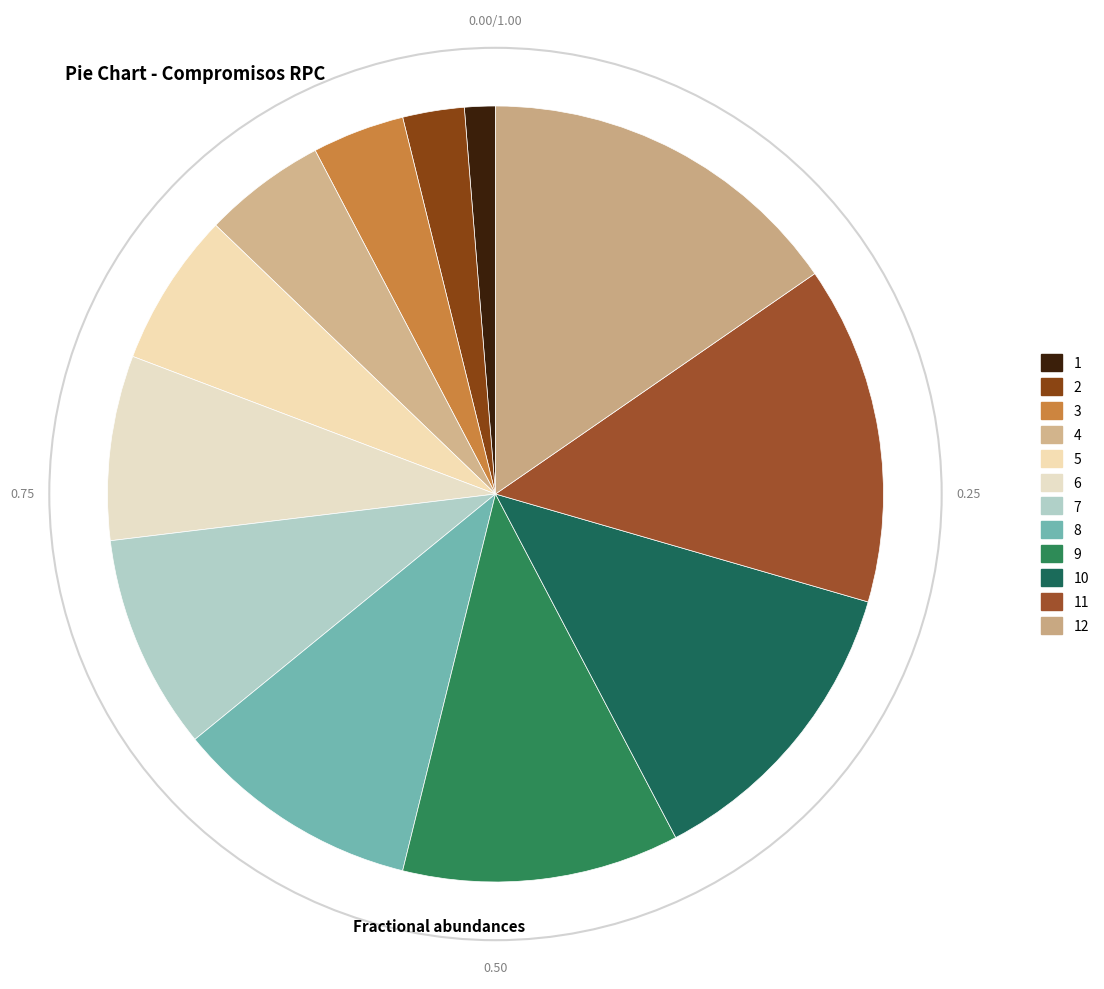

To the nearest percent, what percentage of the pie is 10?

13%